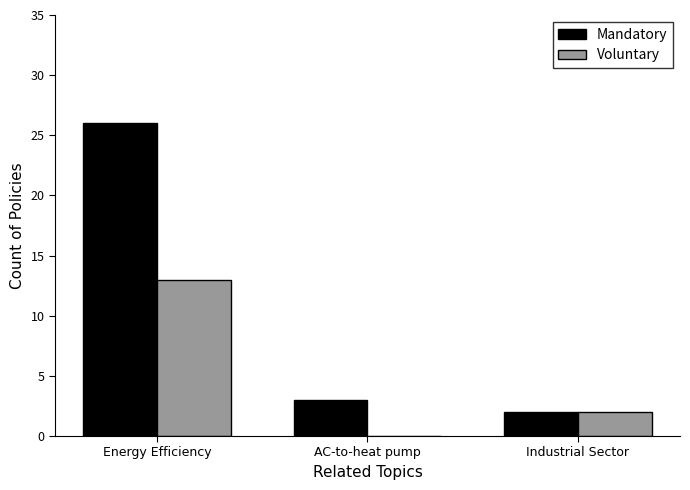

Are the bars horizontal?

No